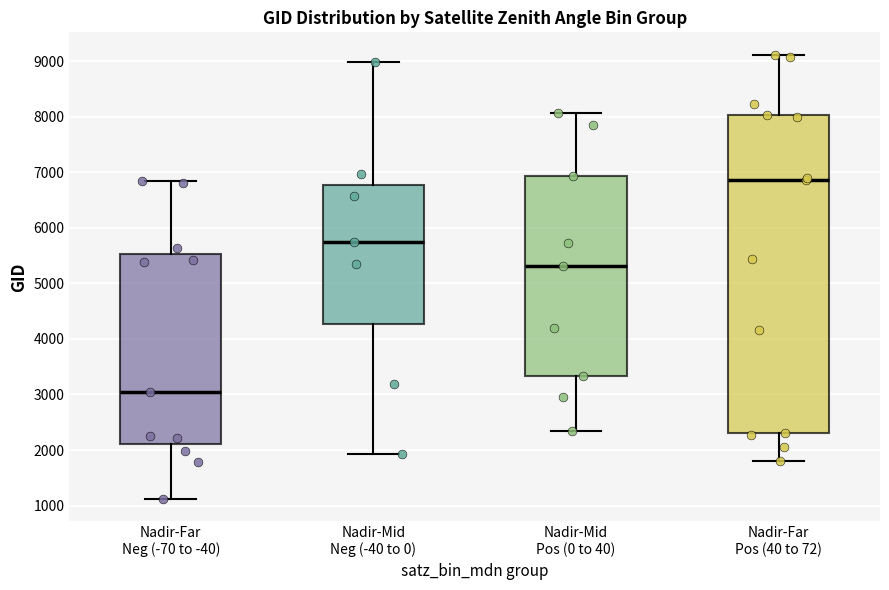

Reading left to right, transcribe this box plot: for each box, give where its median line is, the range the box spans, and where its two whiskers end, as read against the y-axis. The values are not printed on the chart, so give them approximately, as read against the axis.

Nadir-Far Neg (-70 to -40): median 3100, box 2100 to 5500, whiskers 1100 to 6800
Nadir-Mid Neg (-40 to 0): median 5800, box 4300 to 6800, whiskers 1900 to 9000
Nadir-Mid Pos (0 to 40): median 5300, box 3300 to 6900, whiskers 2300 to 8100
Nadir-Far Pos (40 to 72): median 6900, box 2300 to 8000, whiskers 1800 to 9100